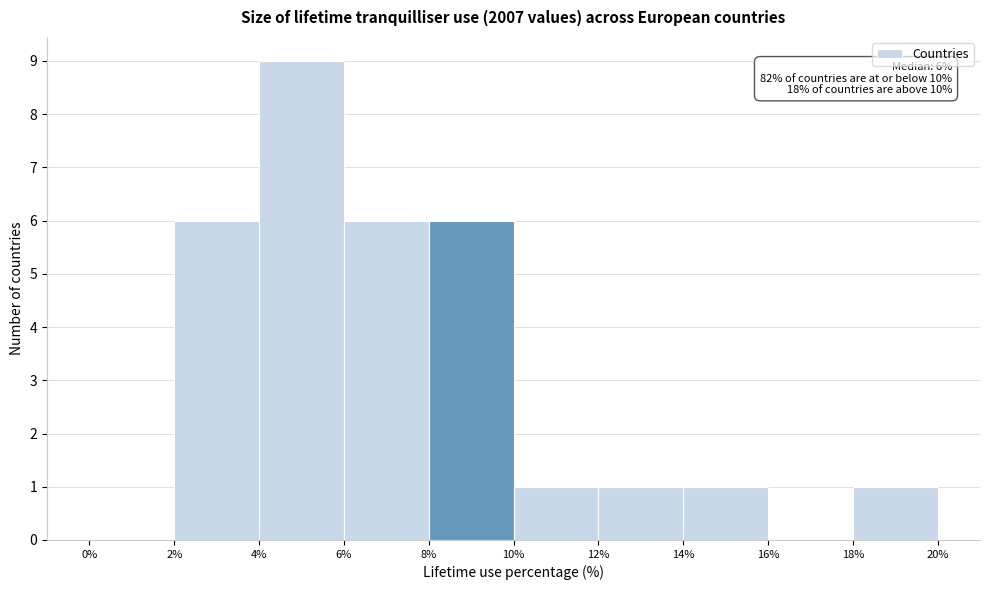

Which range on the x-axis has the tallest bar?

4% to 6%